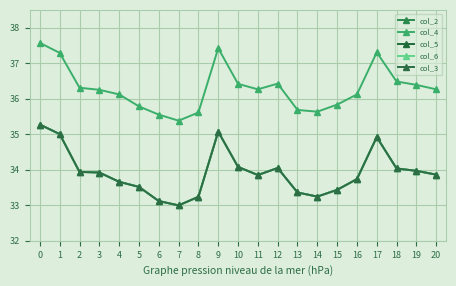

Is it true that col_4 equals 59.2 at 13?

False